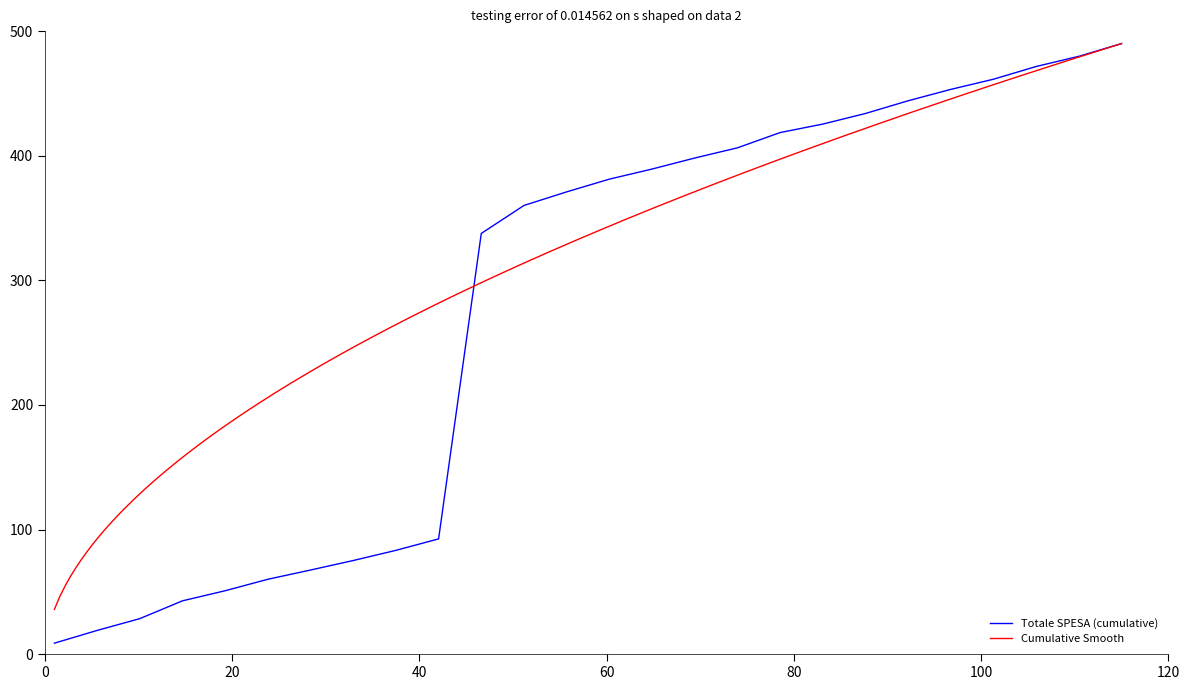

What is the value of the 13th point from the left?

371.0